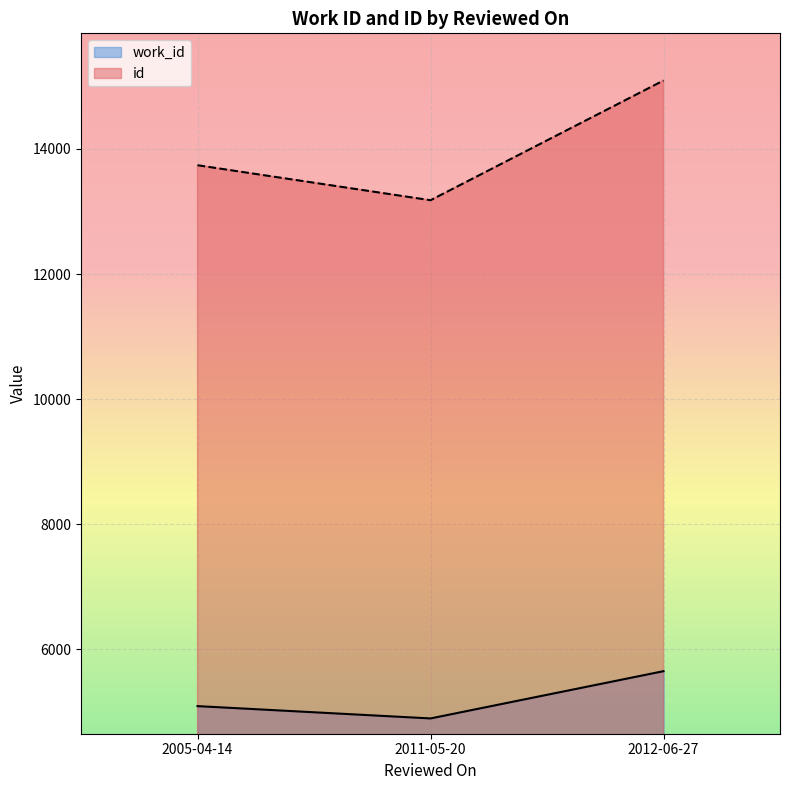

List the labels in order of id value, largest first.

2012-06-27, 2005-04-14, 2011-05-20